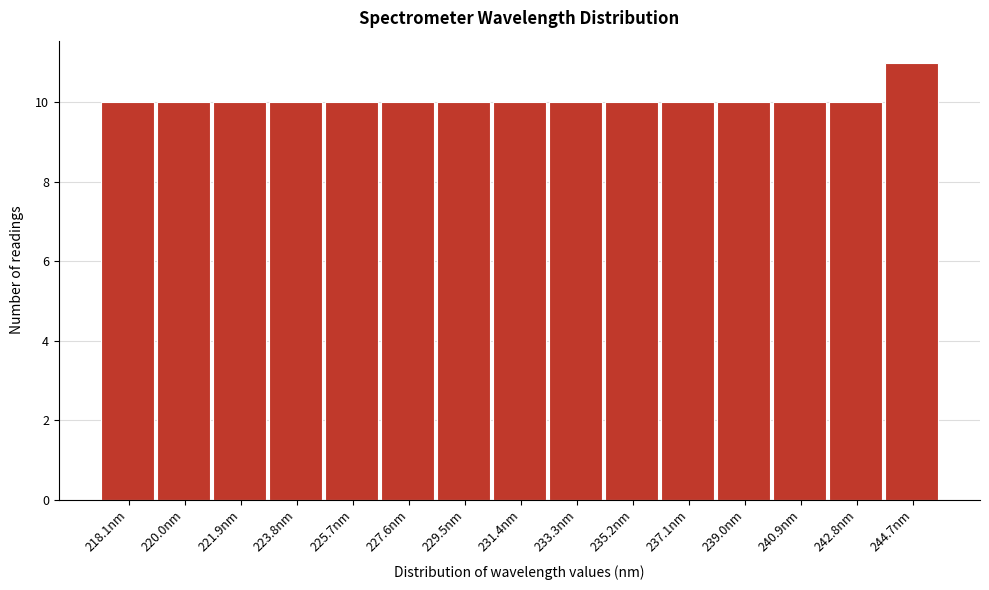

Reading right to left, transcribe all the data shown in this chart.

11	10	10	10	10	10	10	10	10	10	10	10	10	10	10